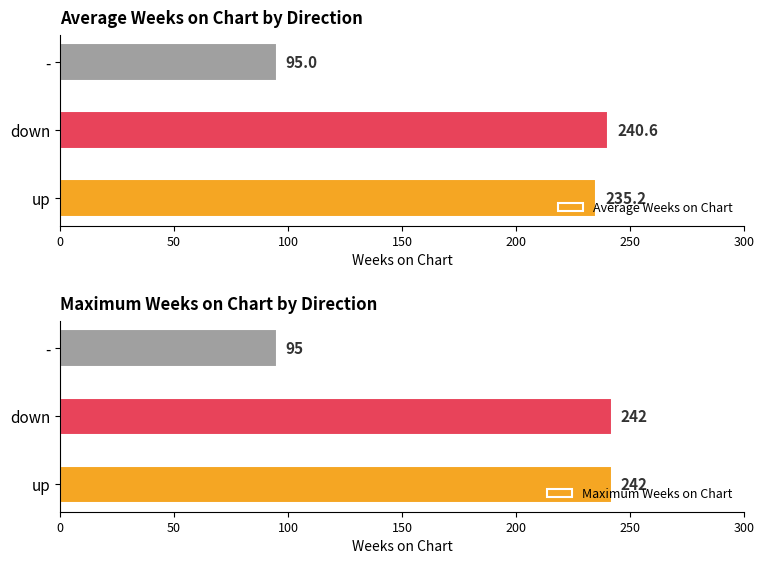

Read the Average Weeks on Chart value at -.

95.0